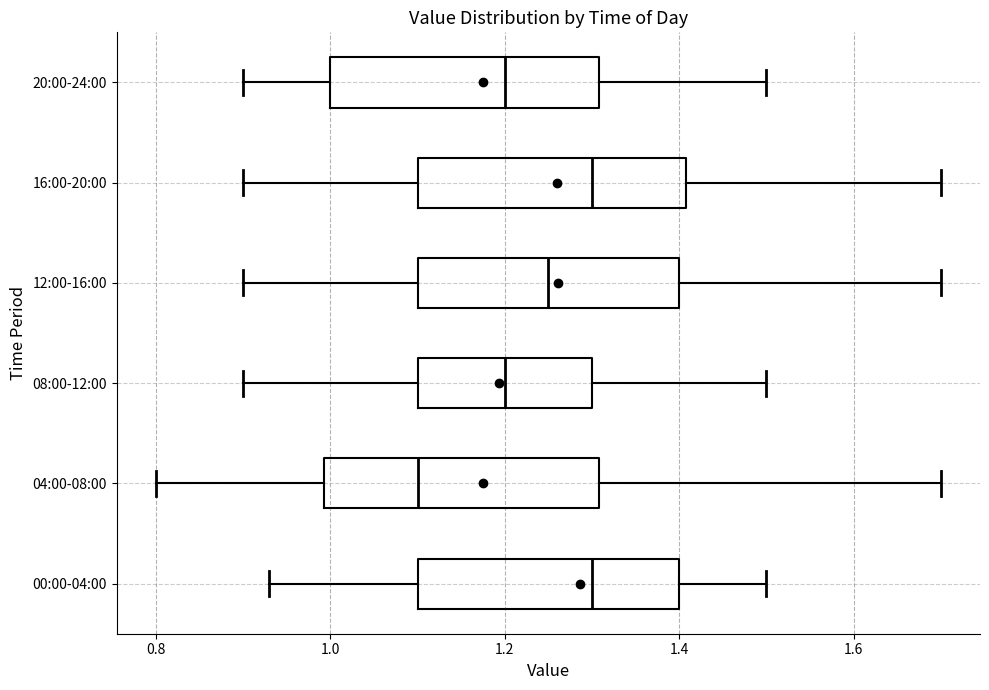

Reading bottom to top, read every box against the x-axis: the position of its median line, the range the box covers, and the ends of its whiskers. The values are not printed on the chart, so give them approximately, as read against the axis.

00:00-04:00: median 1.30, box 1.10 to 1.40, whiskers 0.94 to 1.50
04:00-08:00: median 1.10, box 1.00 to 1.30, whiskers 0.80 to 1.70
08:00-12:00: median 1.20, box 1.10 to 1.30, whiskers 0.90 to 1.50
12:00-16:00: median 1.26, box 1.10 to 1.40, whiskers 0.90 to 1.70
16:00-20:00: median 1.30, box 1.10 to 1.40, whiskers 0.90 to 1.70
20:00-24:00: median 1.20, box 1.00 to 1.30, whiskers 0.90 to 1.50